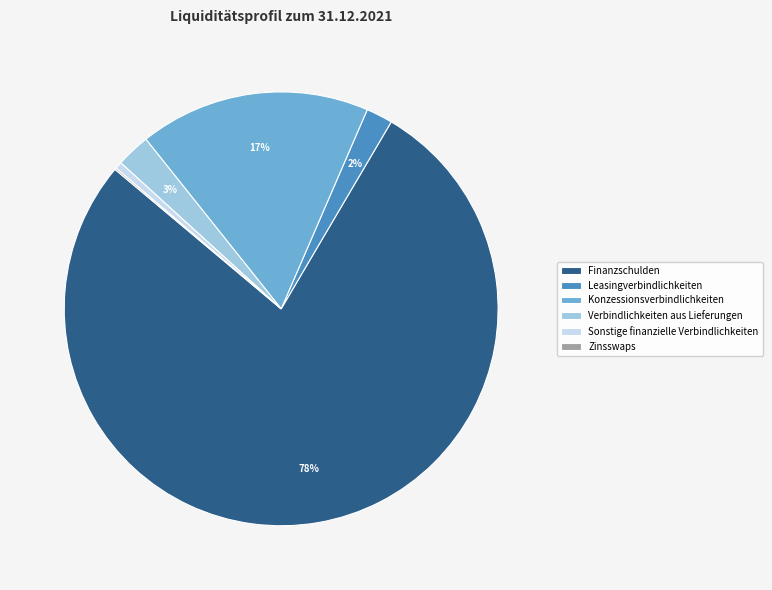

The Verbindlichkeiten aus Lieferungen slice represents 3% of the pie. True or false?

True